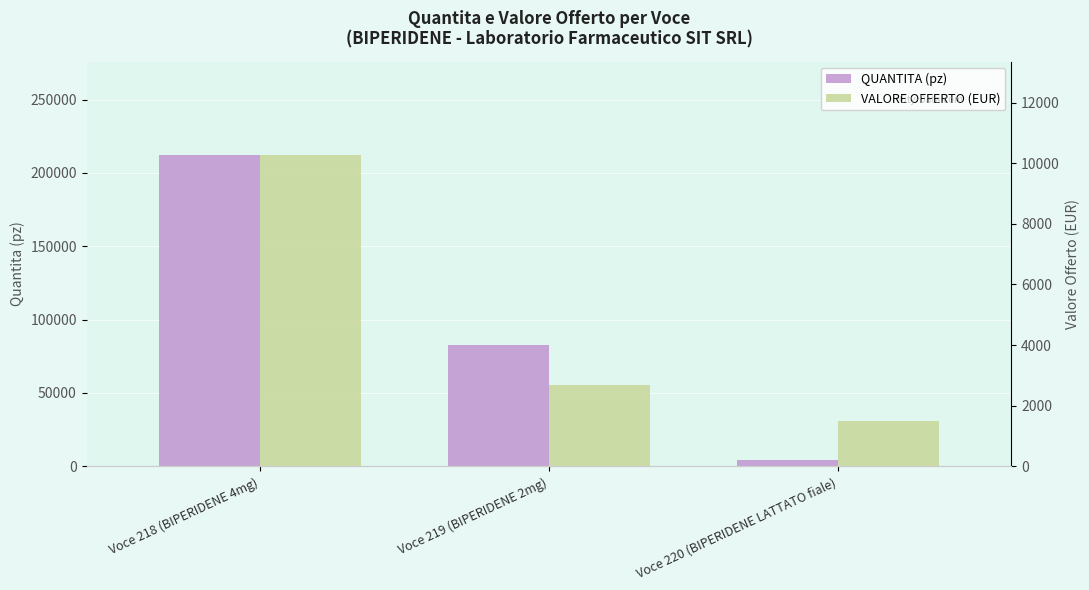

How many series are shown in this chart?

2